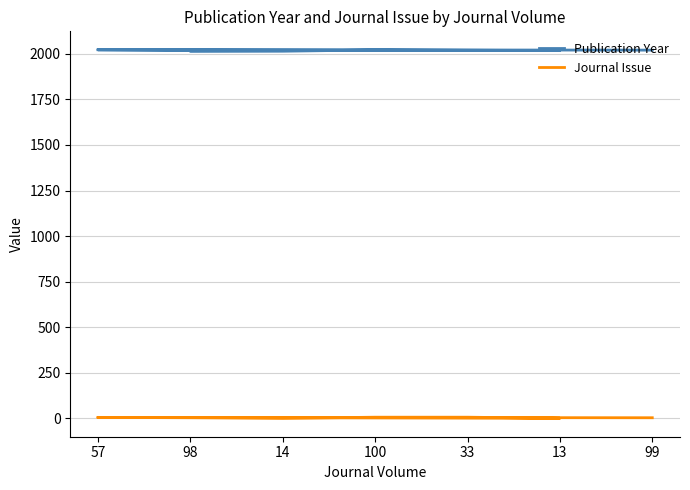

True or false: Journal Issue and Publication Year intersect in this chart.

False